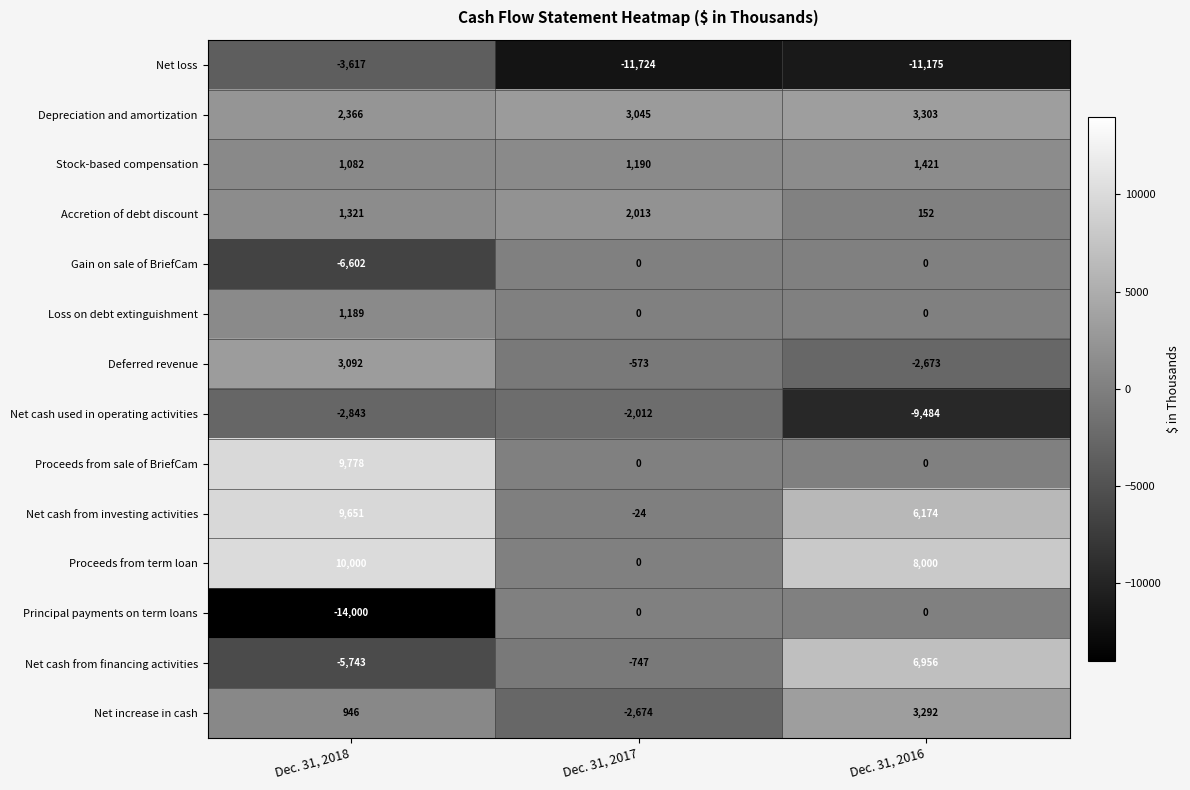

How many Proceeds from term loan values are between 0 and 10000?

3